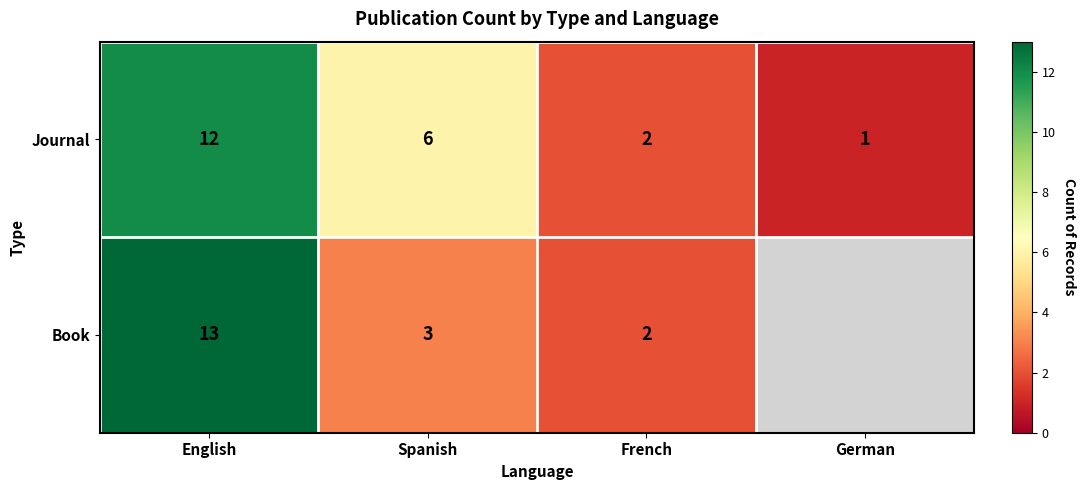

The value of Journal at French is 2.0. True or false?

True